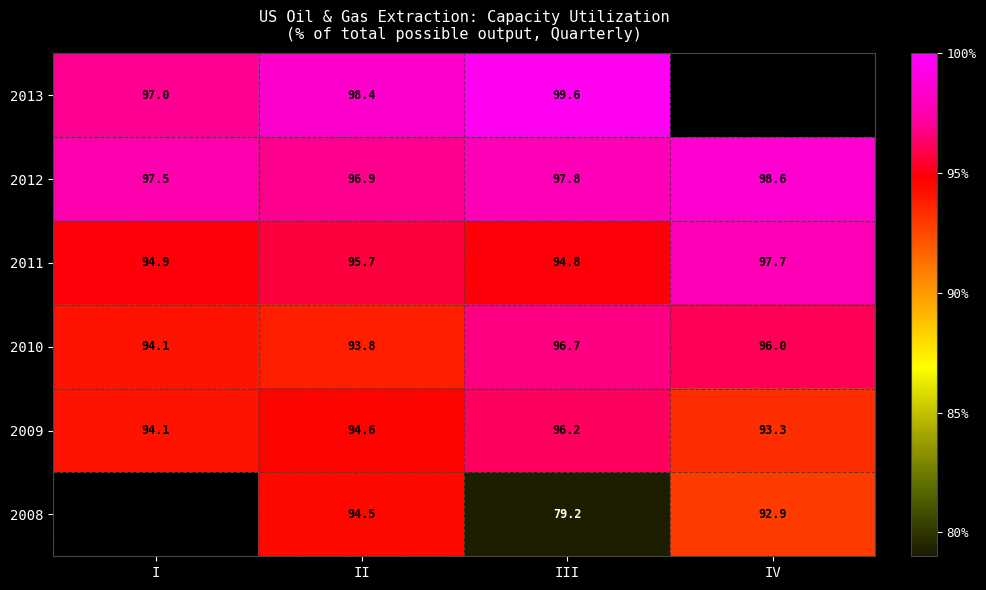

List the labels in order of 2009 value, largest first.

III, II, I, IV